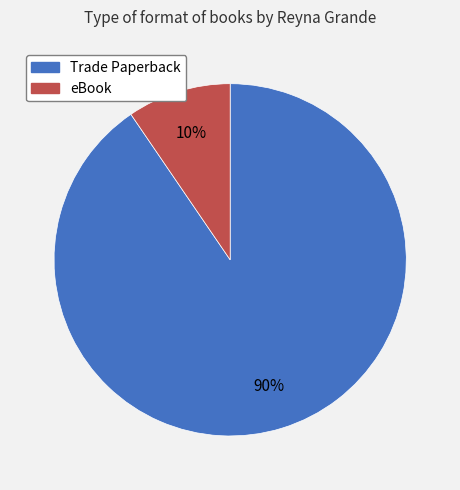

Which has a higher value, Trade Paperback or eBook?

Trade Paperback